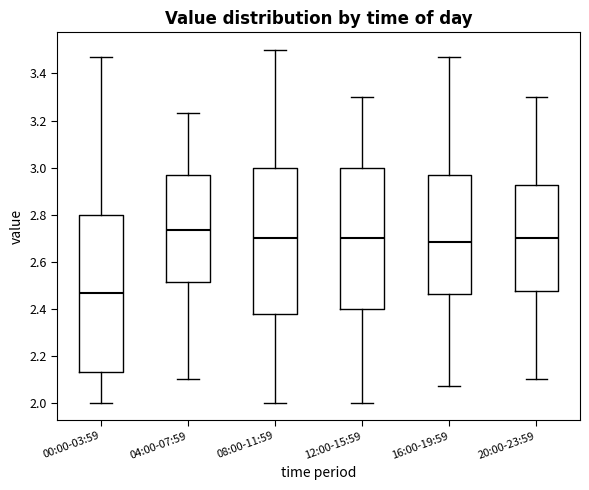

Where does the median line of the box for 04:00-07:59 sit on the y-axis? The values are not printed on the chart, so give them approximately, as read against the axis.

2.74